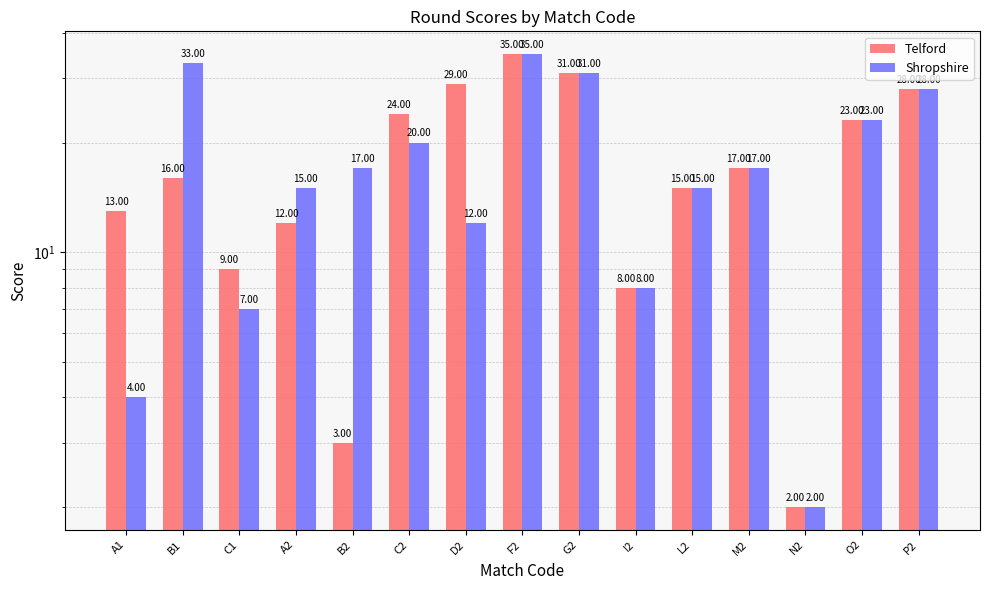

Reading left to right, what are all the values shown in this chart?

Telford: 13	16	9	12	3	24	29	35	31	8	15	17	2	23	28
Shropshire: 4	33	7	15	17	20	12	35	31	8	15	17	2	23	28